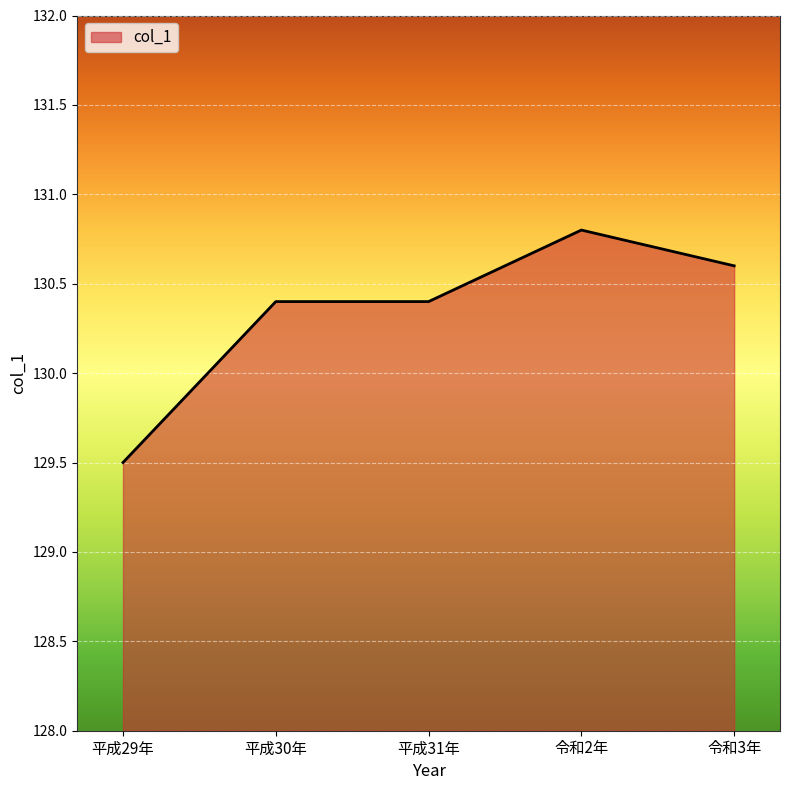

What position from the right is 令和2年?

2